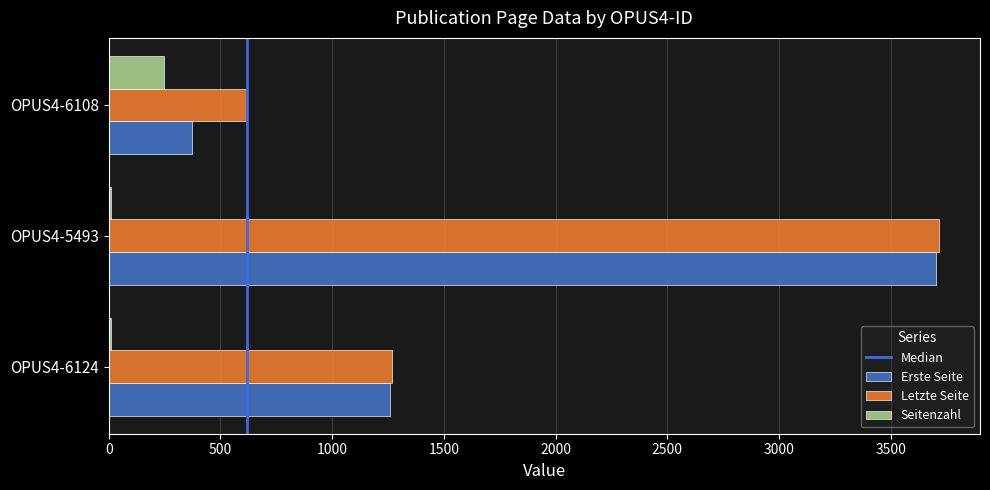

What is the maximum value for Letzte Seite?

3713